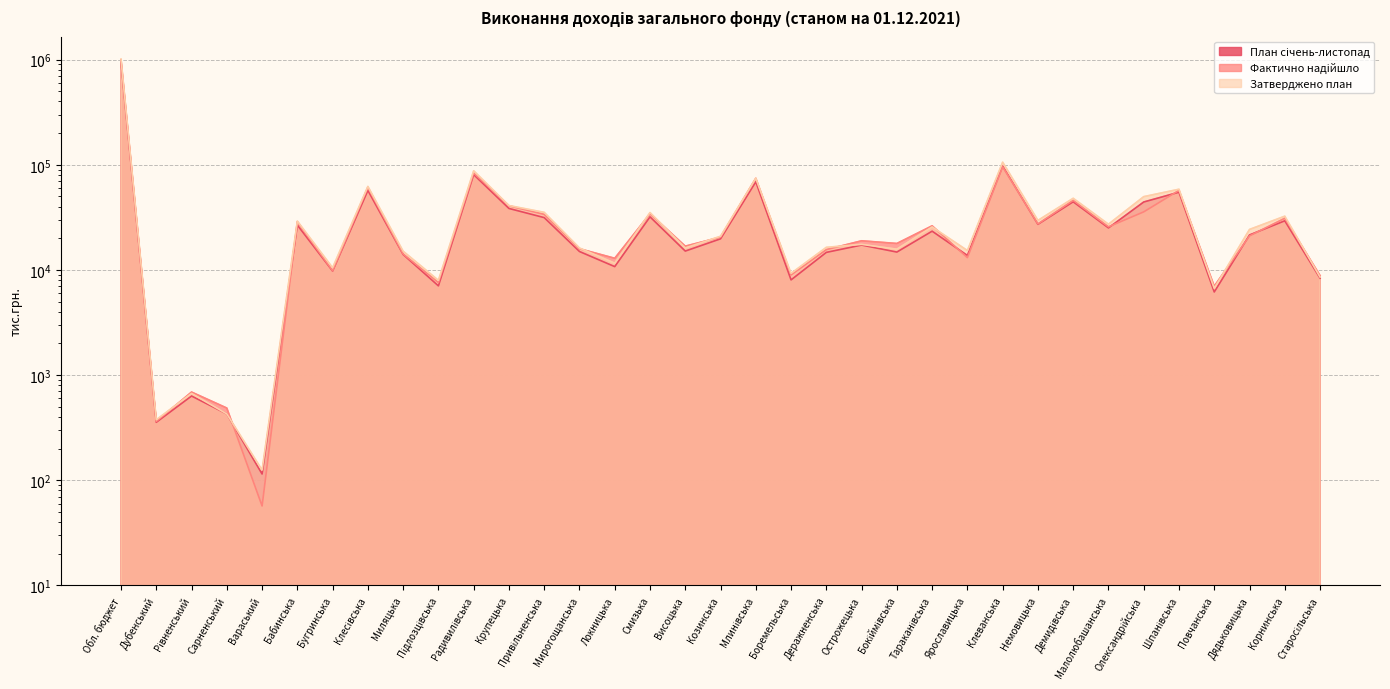

Which series changed the most between Локницька and Козинська?

Затверджено план